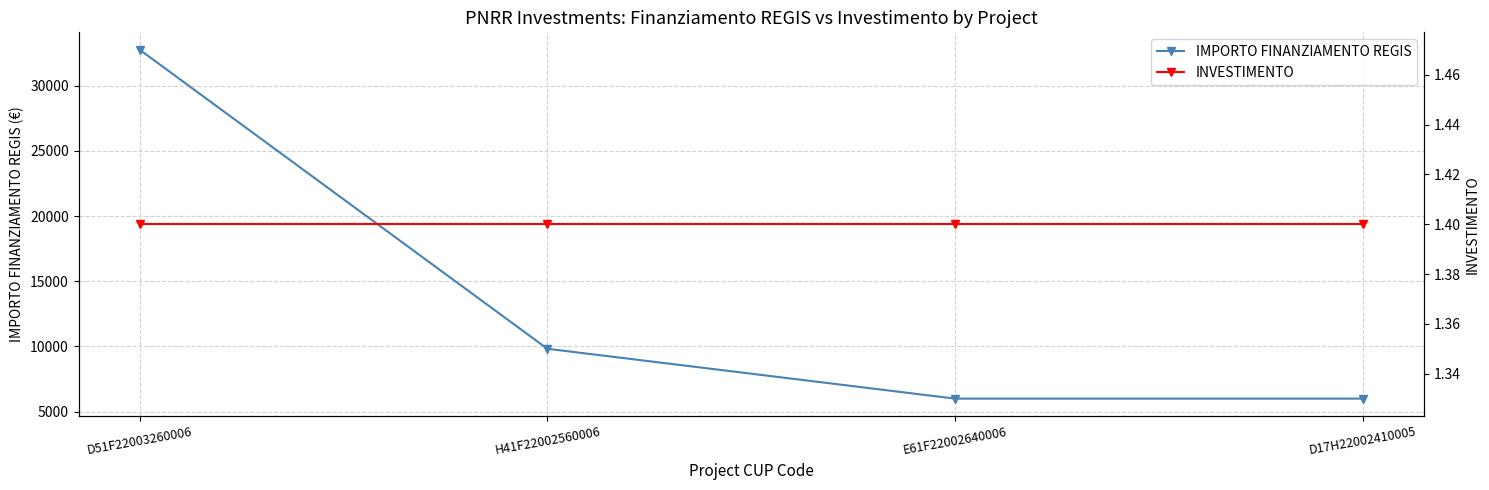

What are all the series names shown in the legend?

IMPORTO FINANZIAMENTO REGIS, INVESTIMENTO